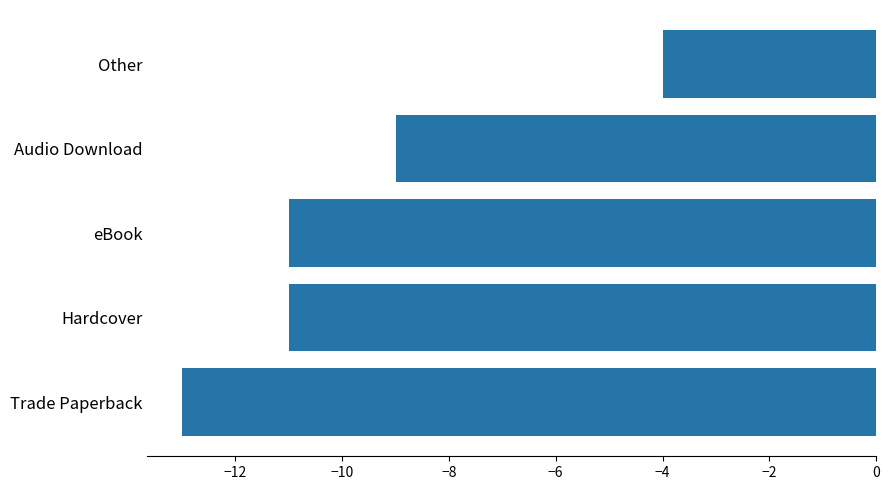

How many series are shown in this chart?

1